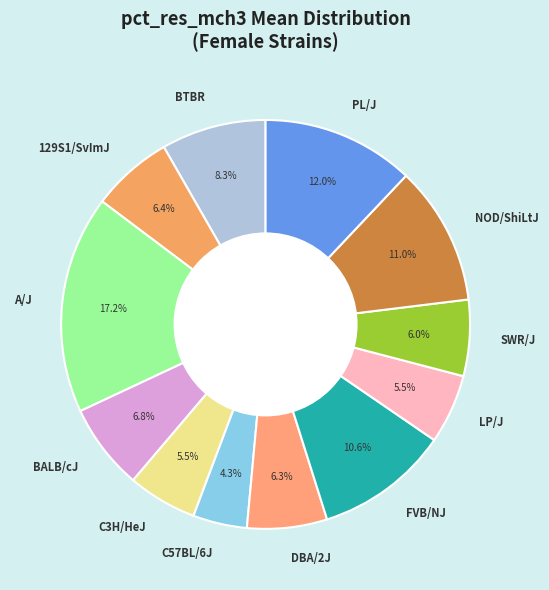

Does BALB/cJ represent more than half of the total?

No